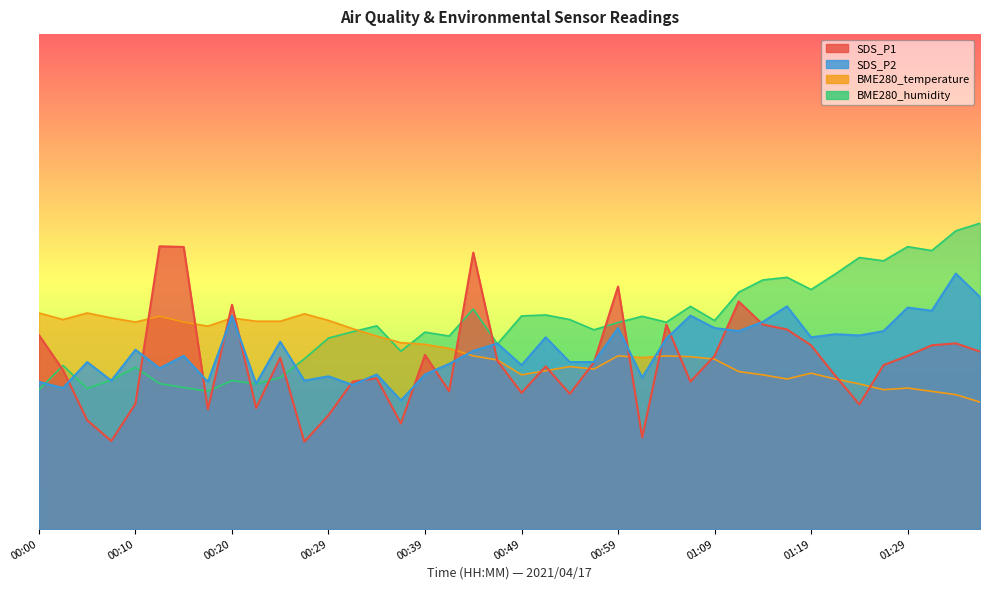

What position from the left is 01:04?

27